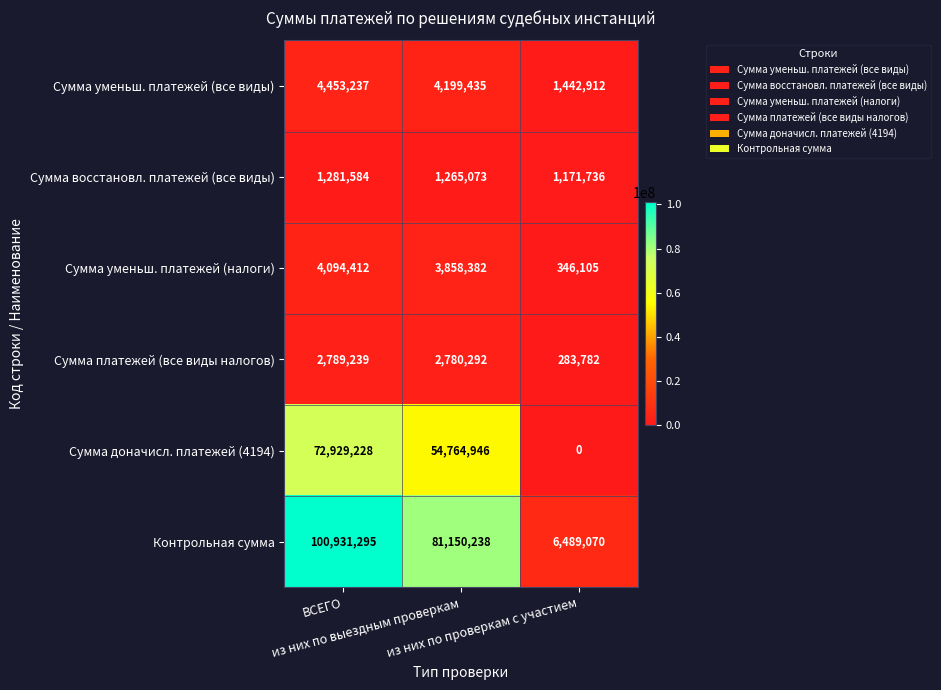

Which series has the largest total across all categories?

Контрольная сумма